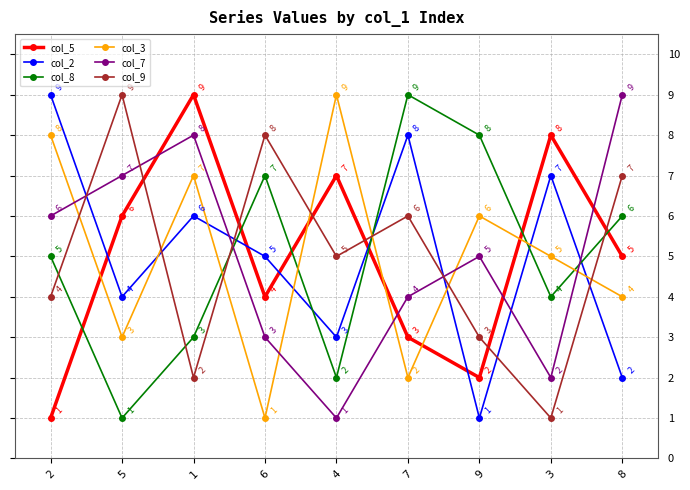

Reading right to left, transcribe all the data shown in this chart.

col_5: 8=5	3=8	9=2	7=3	4=7	6=4	1=9	5=6	2=1
col_2: 8=2	3=7	9=1	7=8	4=3	6=5	1=6	5=4	2=9
col_8: 8=6	3=4	9=8	7=9	4=2	6=7	1=3	5=1	2=5
col_3: 8=4	3=5	9=6	7=2	4=9	6=1	1=7	5=3	2=8
col_7: 8=9	3=2	9=5	7=4	4=1	6=3	1=8	5=7	2=6
col_9: 8=7	3=1	9=3	7=6	4=5	6=8	1=2	5=9	2=4